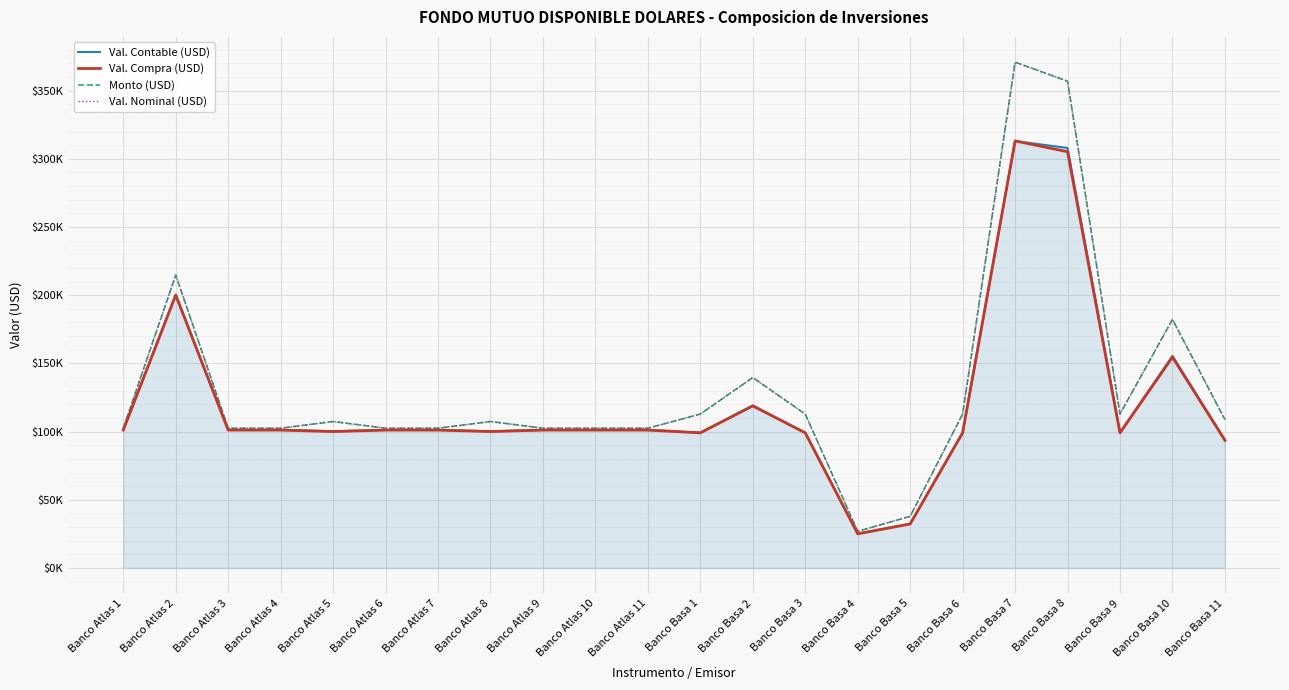

Is this an area chart (filled region under the line)?

Yes